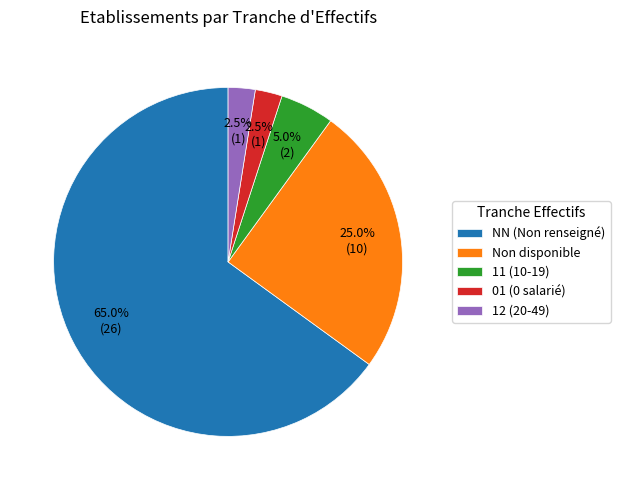

Which category has the biggest portion of the pie?

NN (Non renseigné)